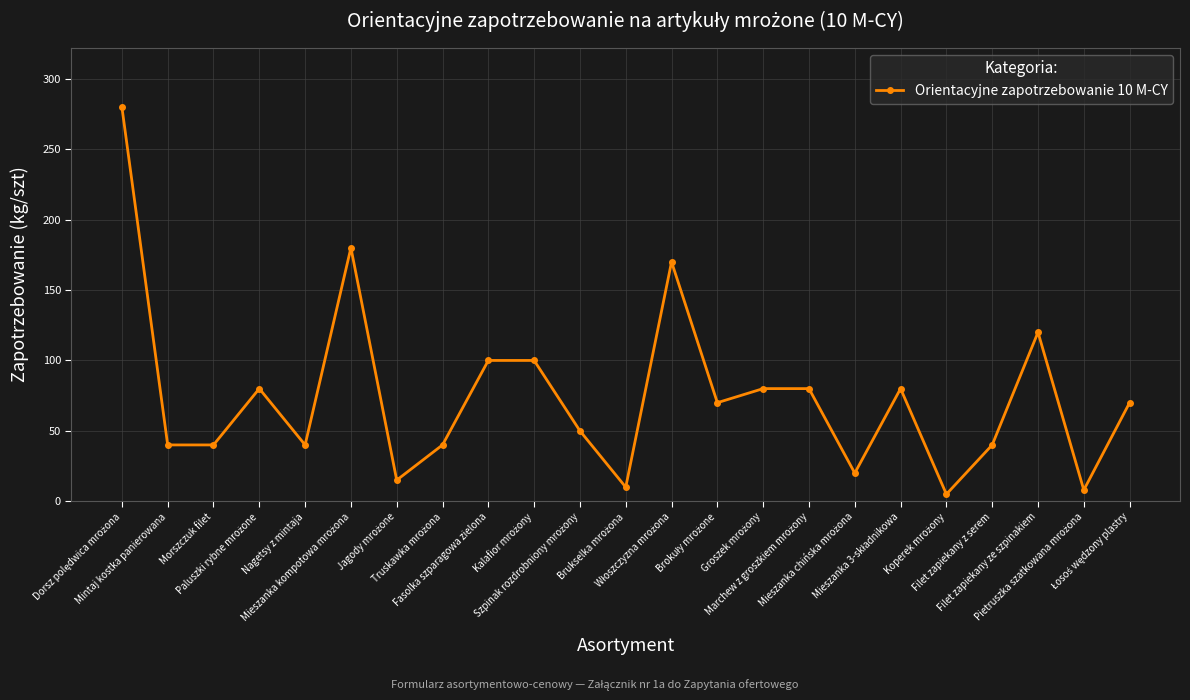

What is the greatest value displayed?

280